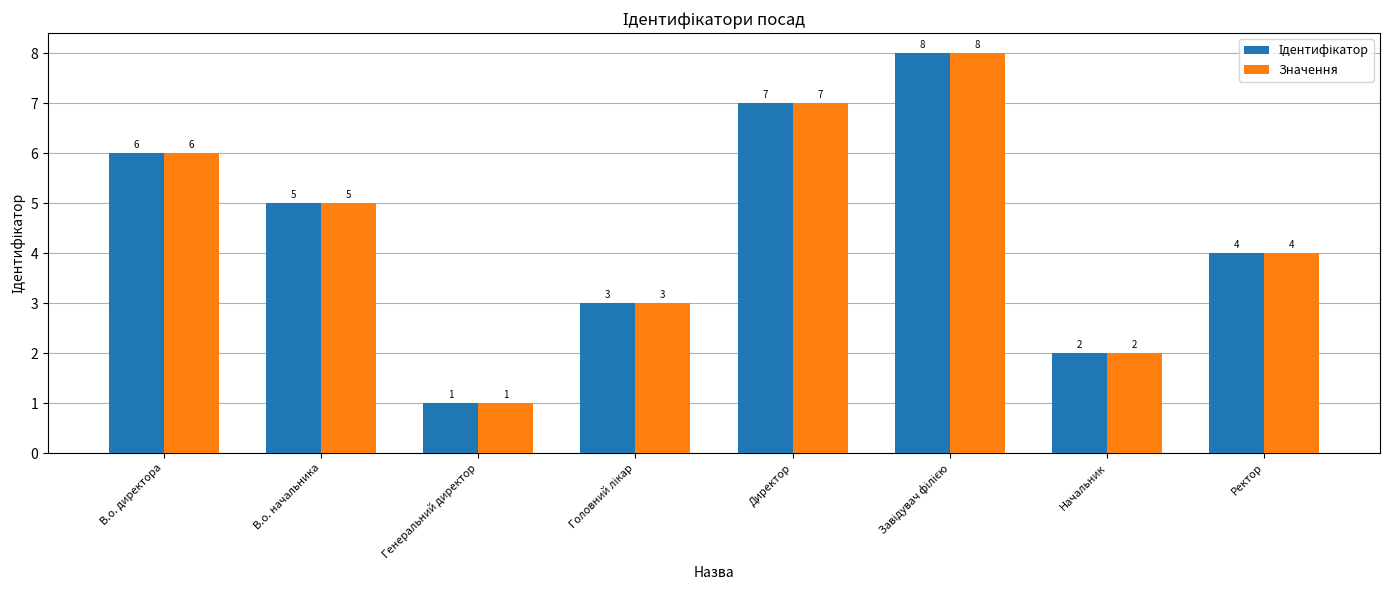

What is the sum of all Значення values?

36